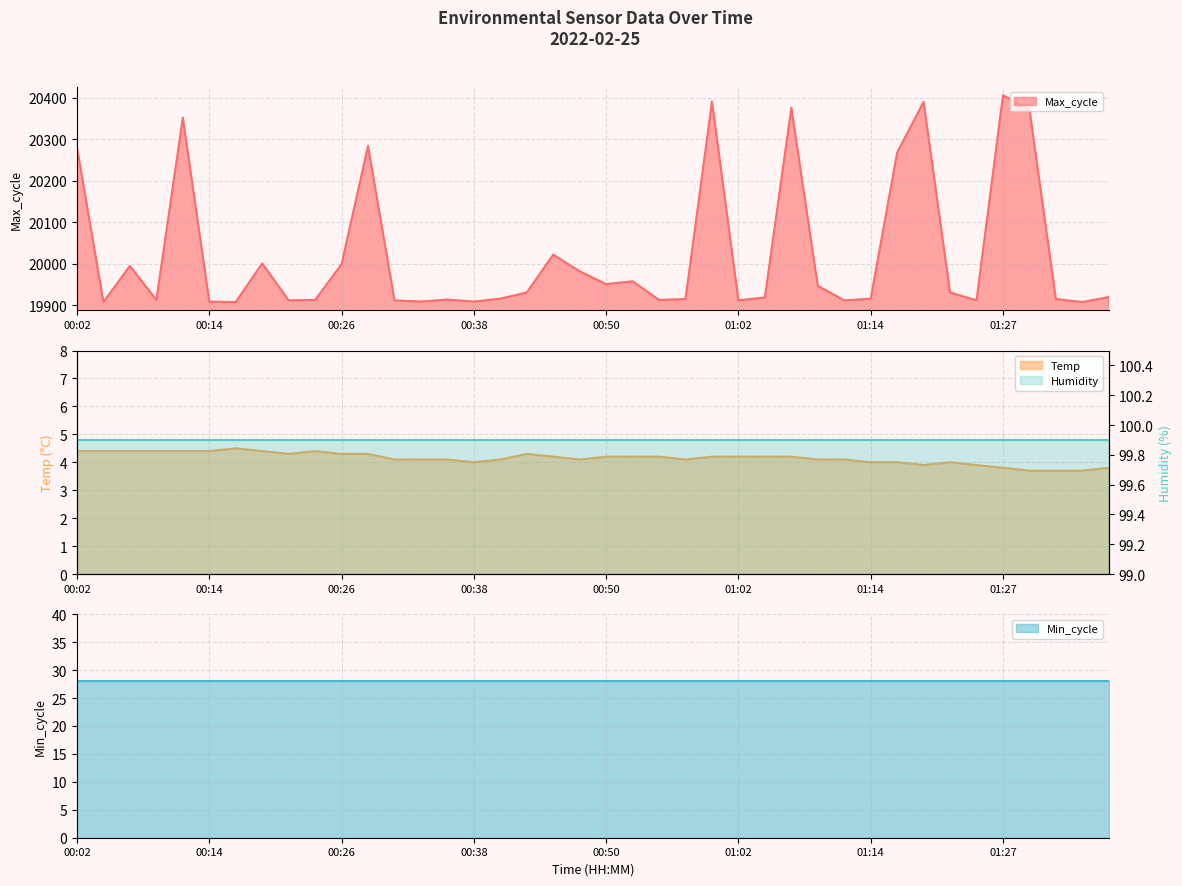

At which category does Max_cycle reach its first local valley?

00:04